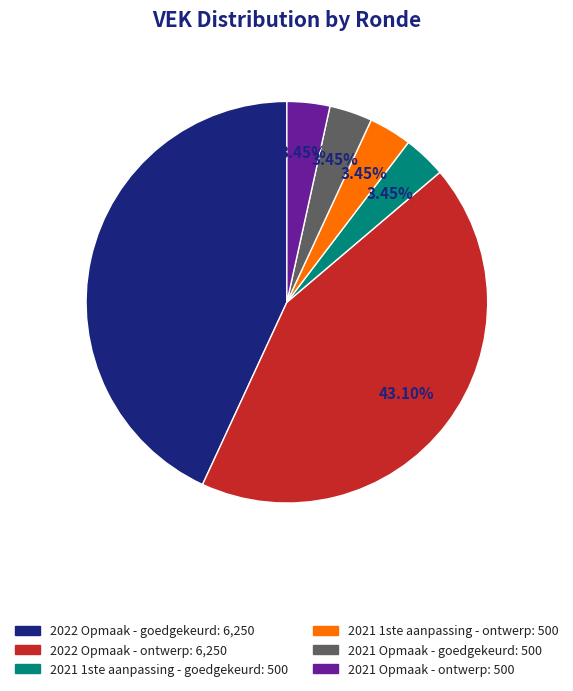

What percentage is the 2022 Opmaak - ontwerp slice, to the nearest percent?

43%